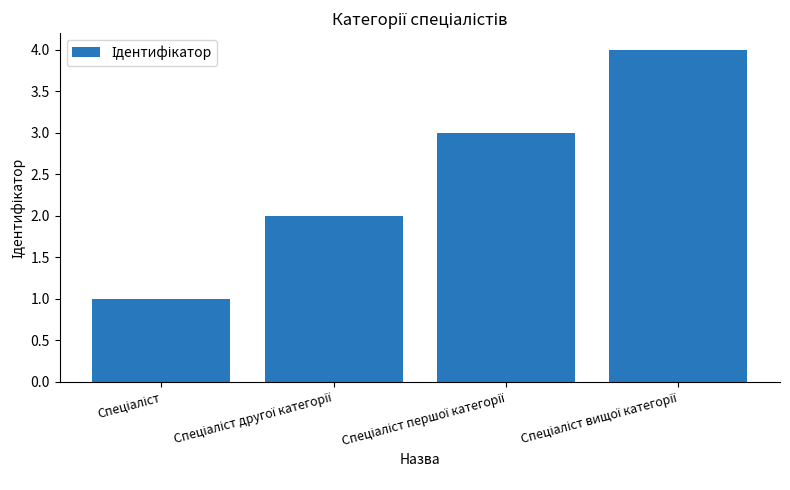

What is the greatest value displayed?

4